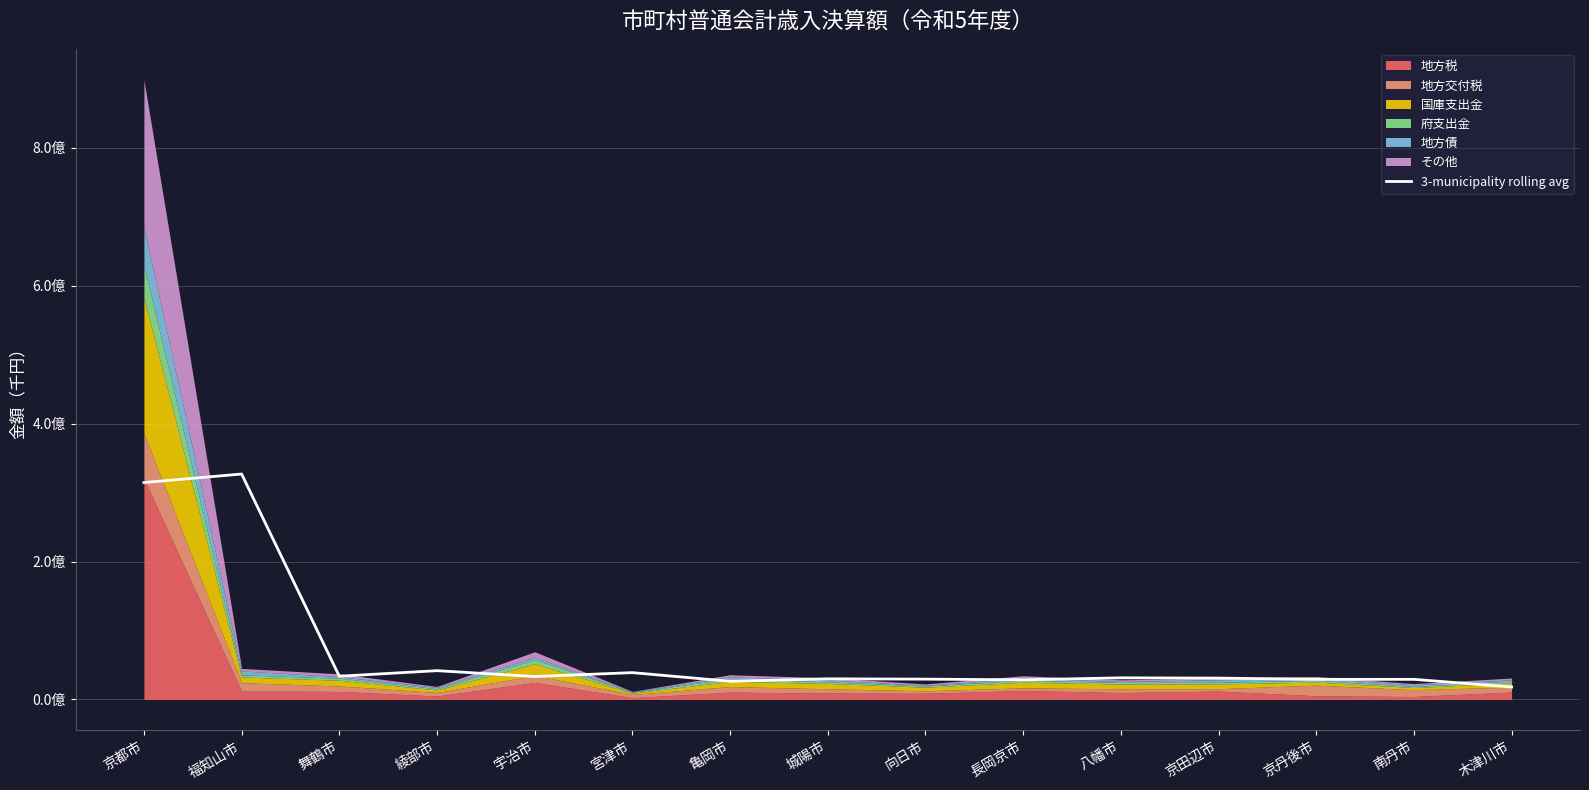

What is the difference between the maximum and minimum values?

308866545.7